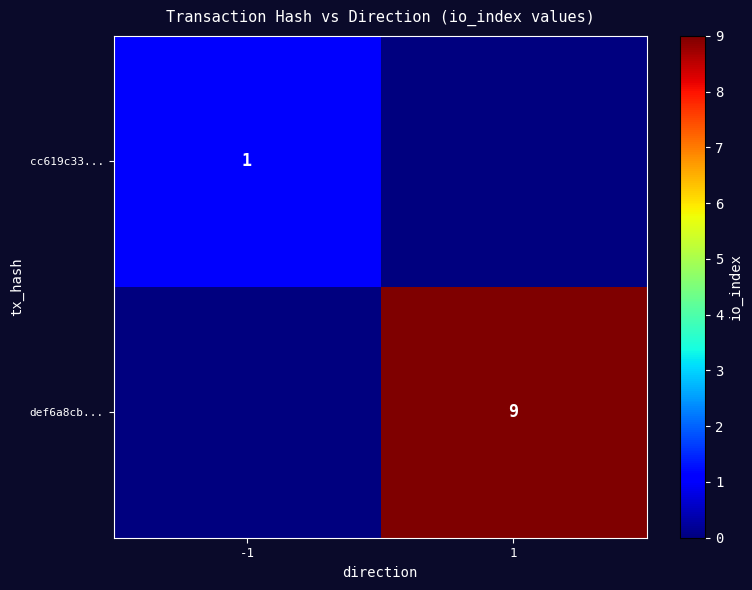

The value of def6a8cb... at 1 is 9. True or false?

True